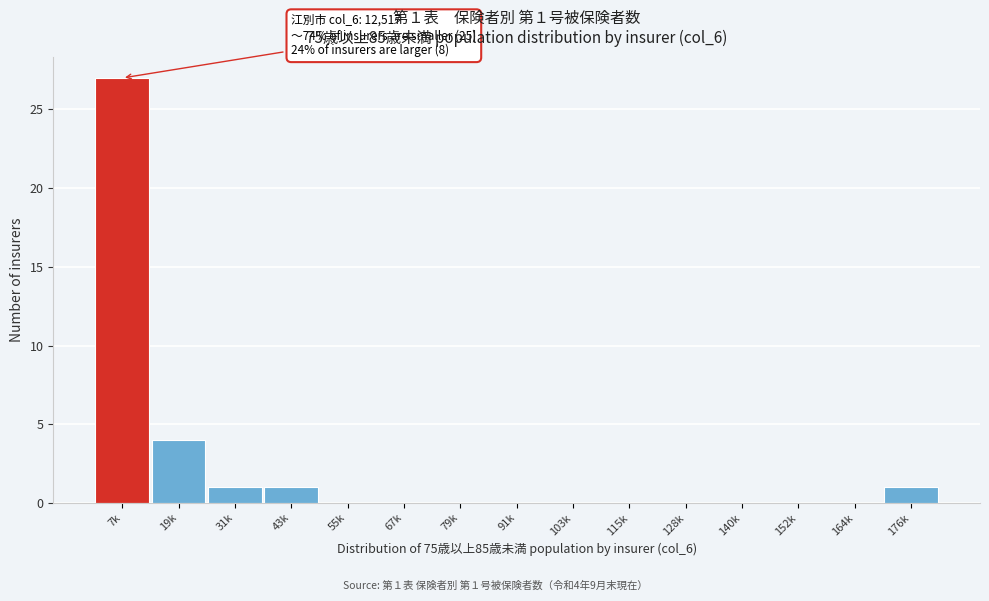

Reading left to right, extract all data points from this chart.

7k=27	19k=4	31k=1	43k=1	55k=0	67k=0	79k=0	91k=0	103k=0	115k=0	128k=0	140k=0	152k=0	164k=0	176k=1